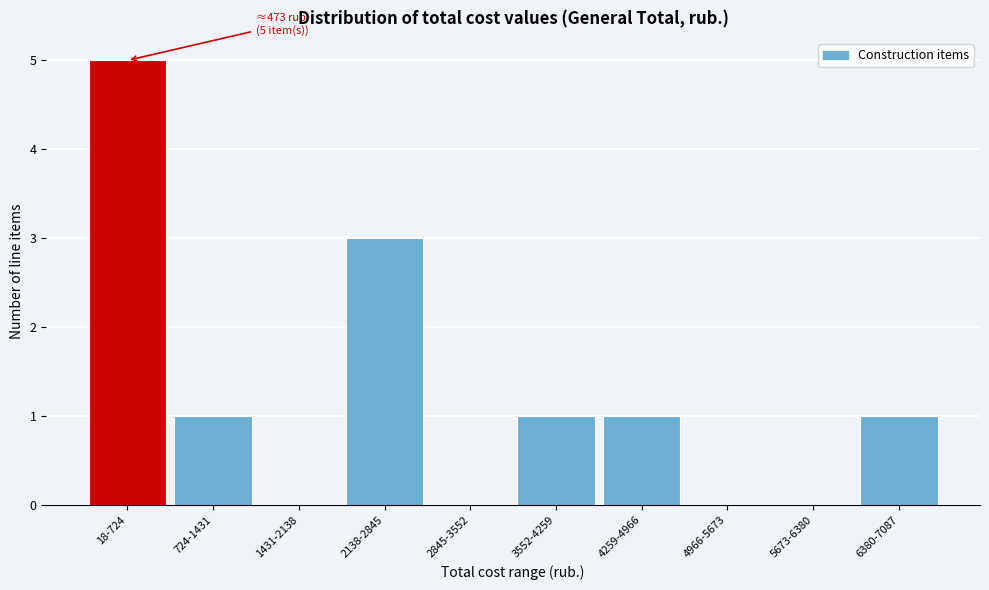

Reading left to right, extract all data points from this chart.

18-724=5	724-1431=1	1431-2138=0	2138-2845=3	2845-3552=0	3552-4259=1	4259-4966=1	4966-5673=0	5673-6380=0	6380-7087=1